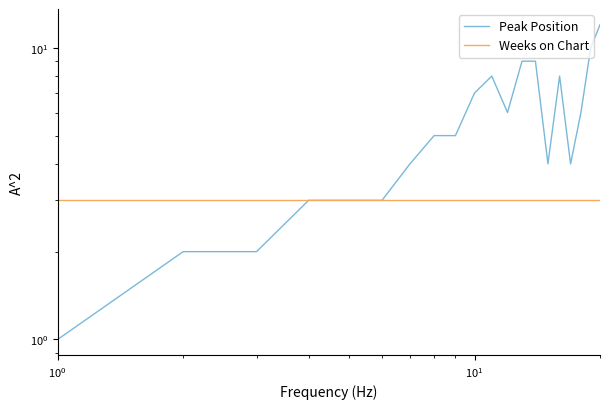

How many data points does each series have?

20